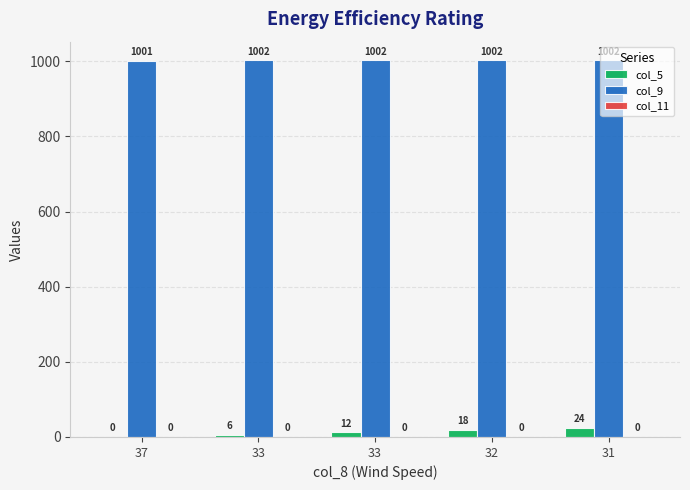

Is it true that col_9 equals 398 at 31?

False